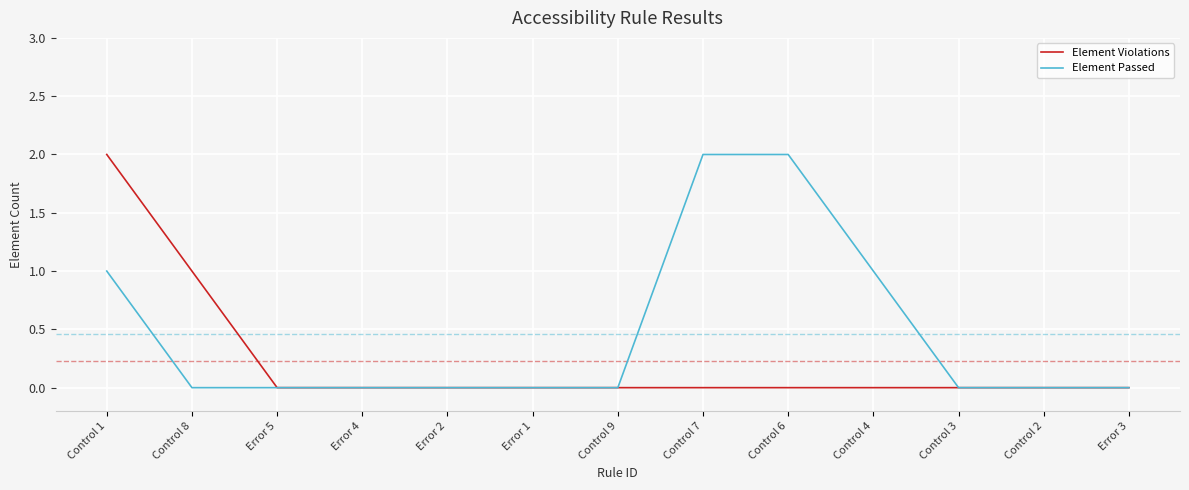

At which label does Element Violations reach its peak?

Control 1